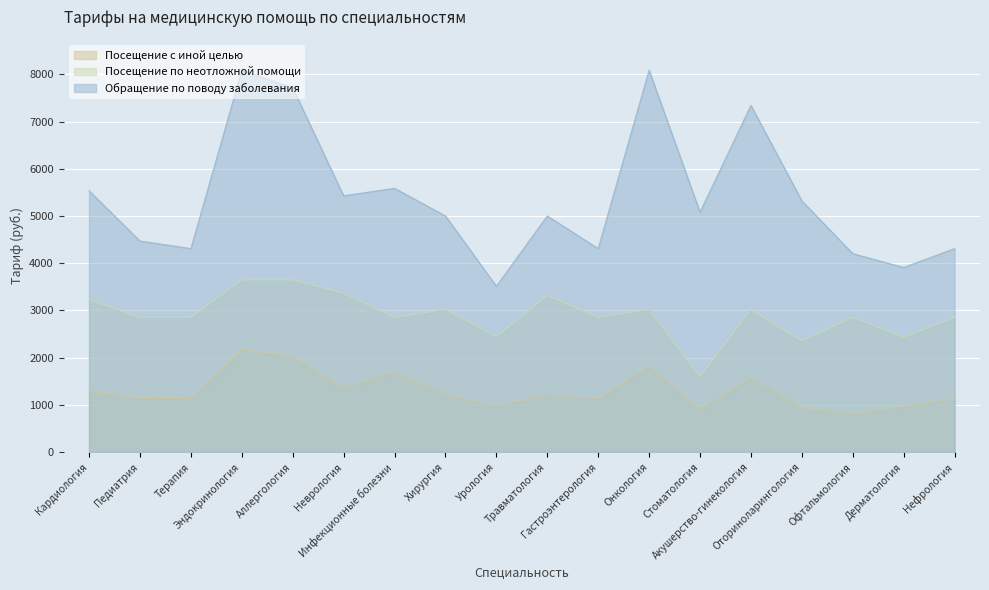

What is the difference between the maximum and minimum values in the Посещение с иной целью series?

1360.2